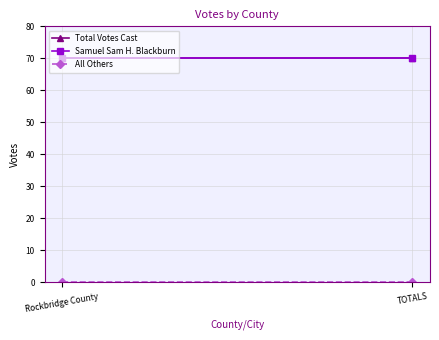

Reading left to right, extract all data points from this chart.

Total Votes Cast: 70	70
Samuel Sam H. Blackburn: 70	70
All Others: 0	0